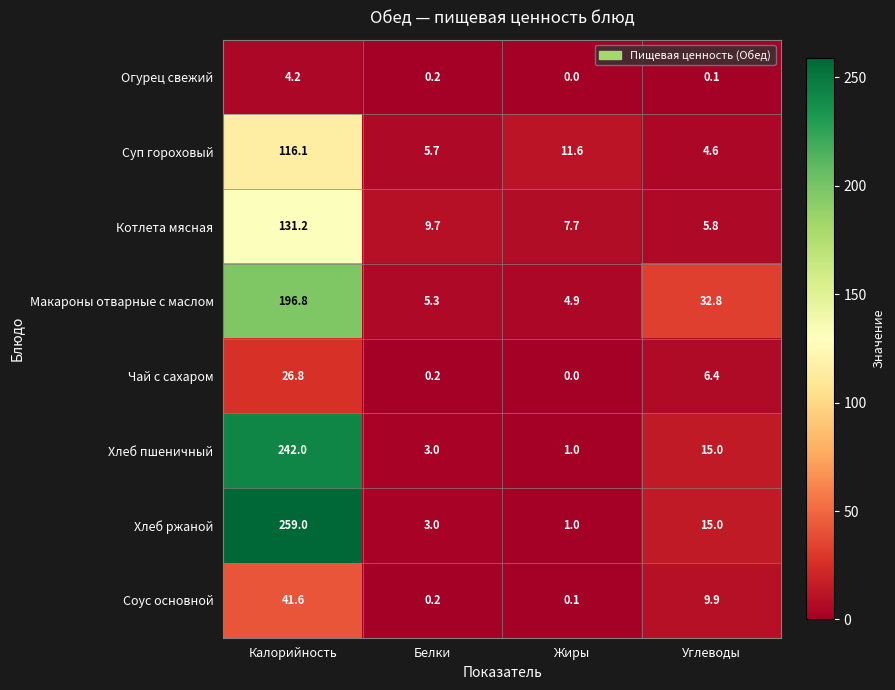

What is the average value of the Макароны отварные с маслом series?

60.0